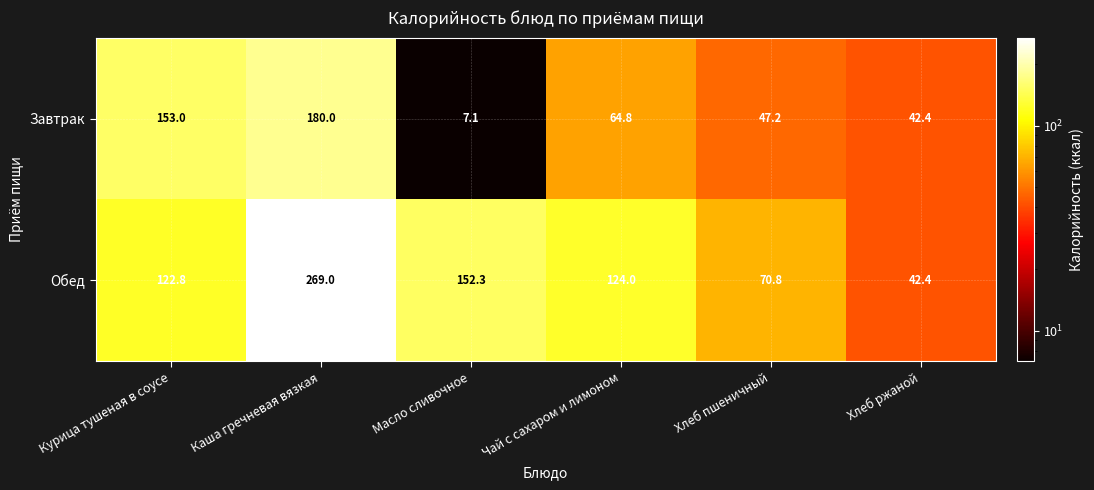

At which label is Завтрак closest to 93?

Чай с сахаром и лимоном